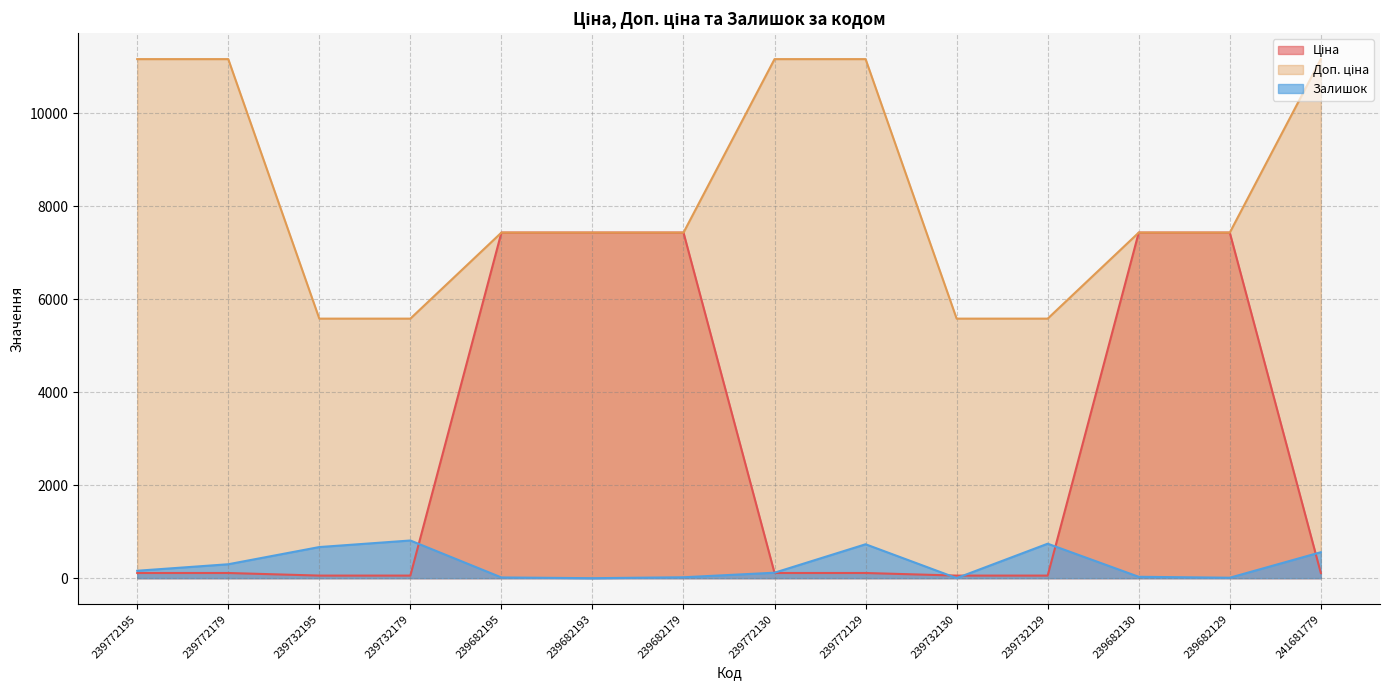

What are all the series names shown in the legend?

Ціна, Доп. ціна, Залишок